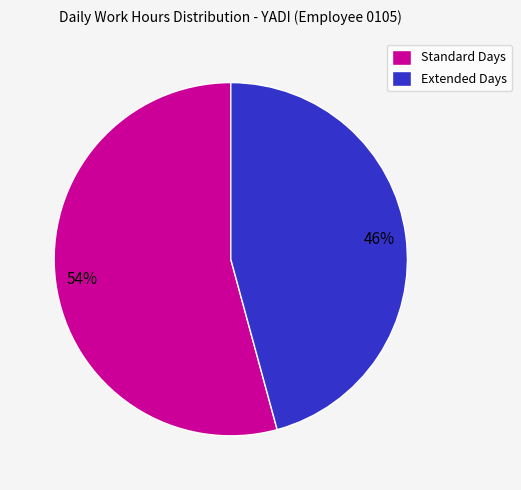

To the nearest percent, what portion does Standard Days represent?

54%